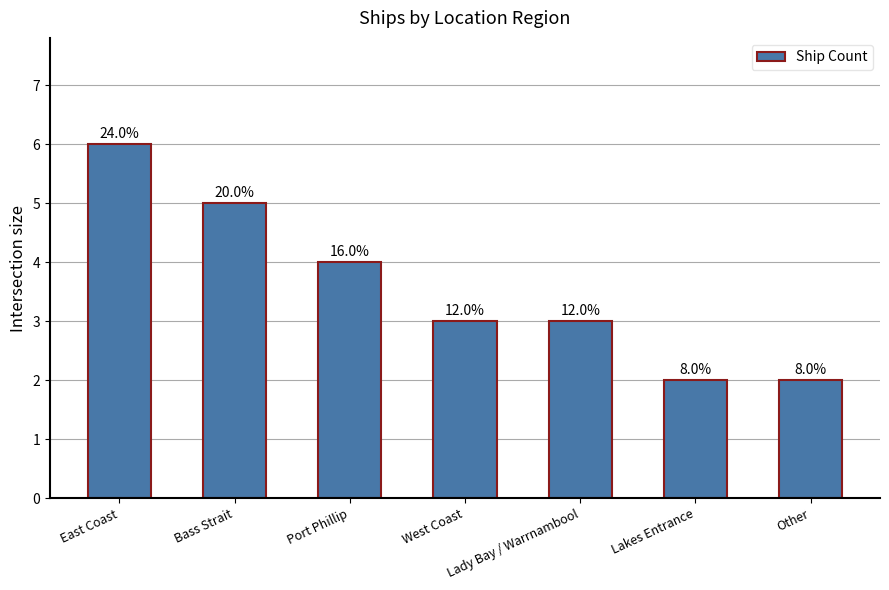

Where is the data nearest to the value 4?

Port Phillip